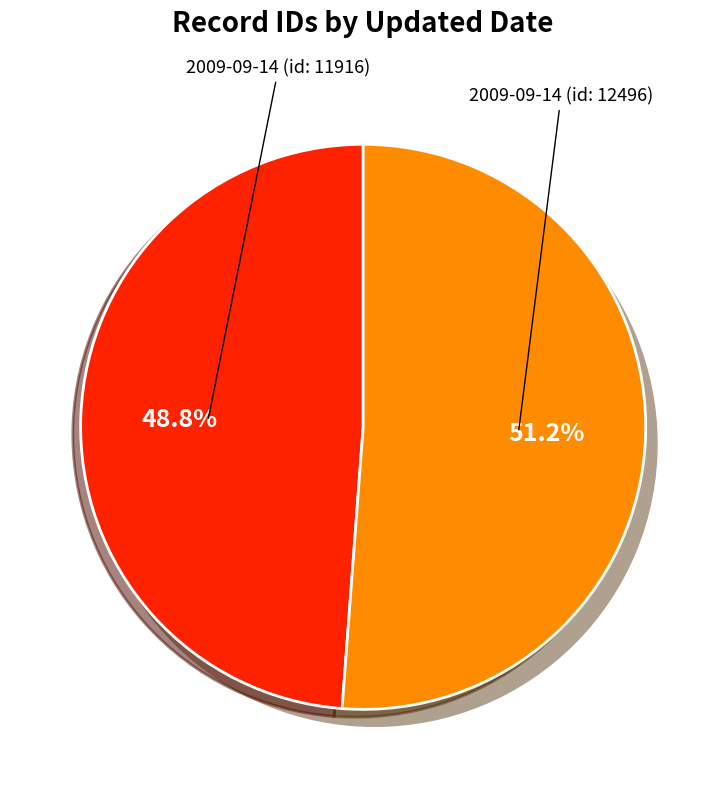

Does any single category account for the majority?

Yes